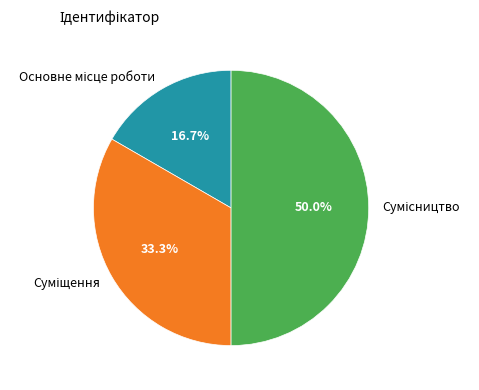

What percentage is NOT represented by Суміщення?

66.7%